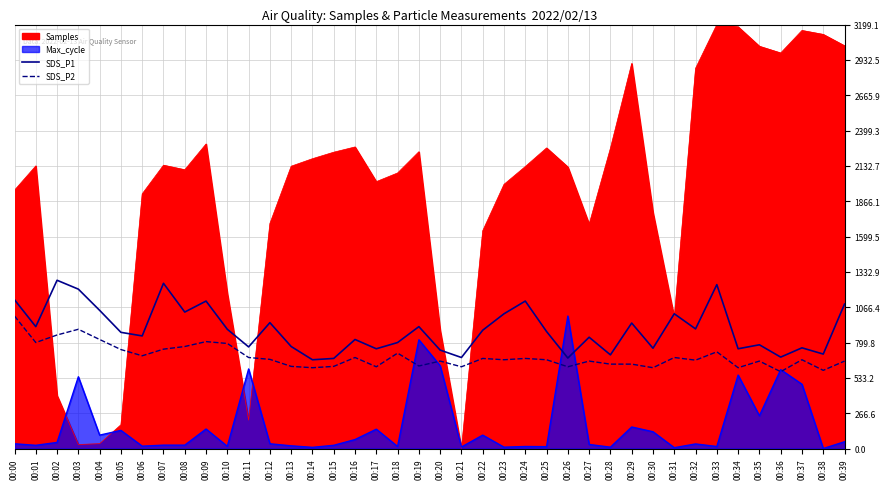

What are all the series names shown in the legend?

SDS_P1, SDS_P2